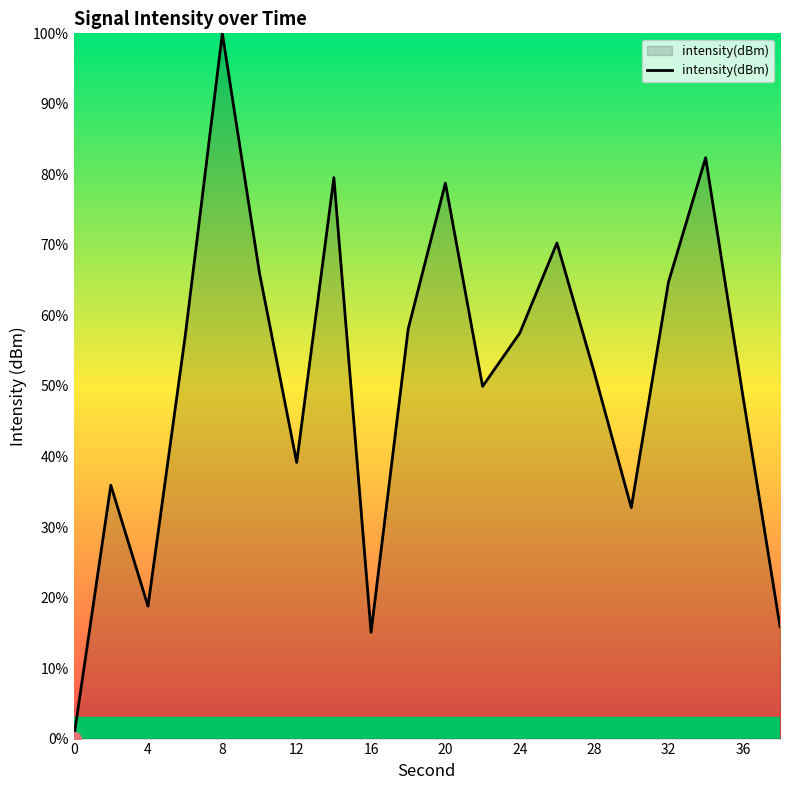

What is the maximum value shown in the chart?

100.0